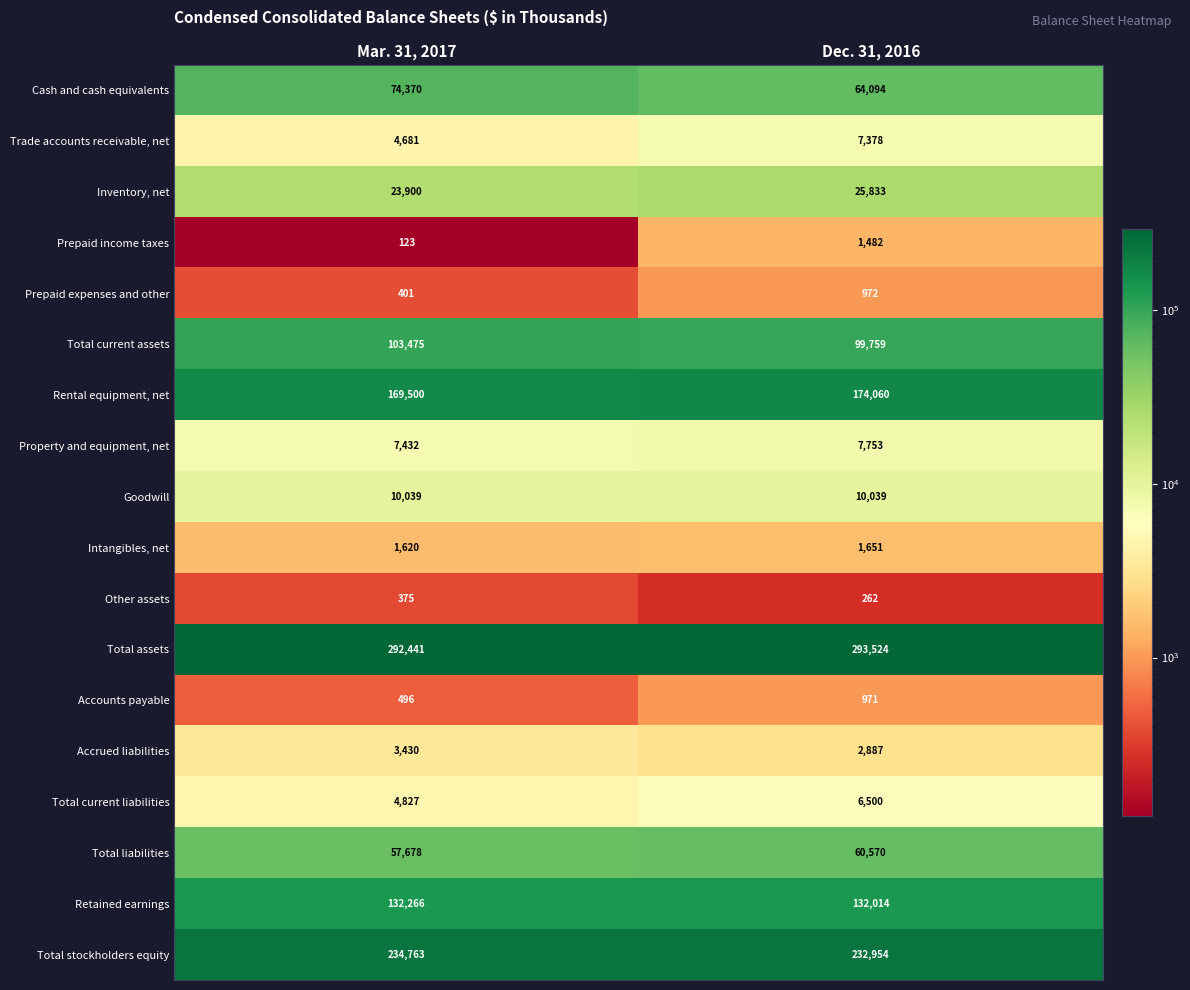

Which series has the largest total across all categories?

Total assets